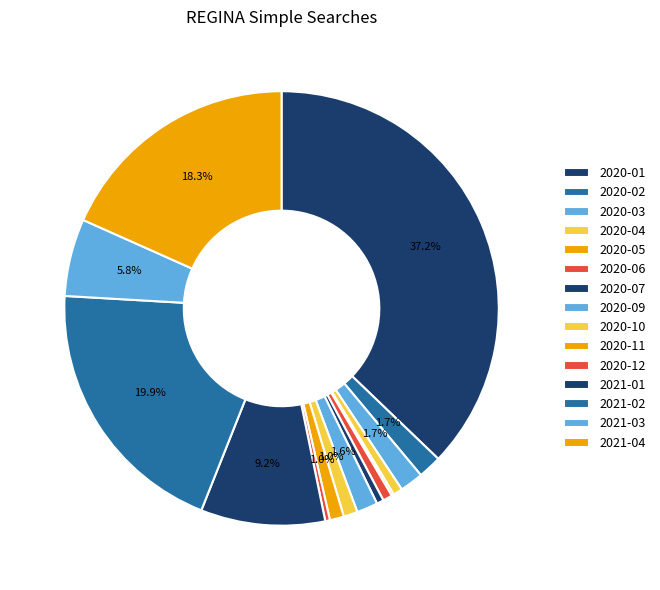

How much of the chart is everything except 2021-04?

81.7%